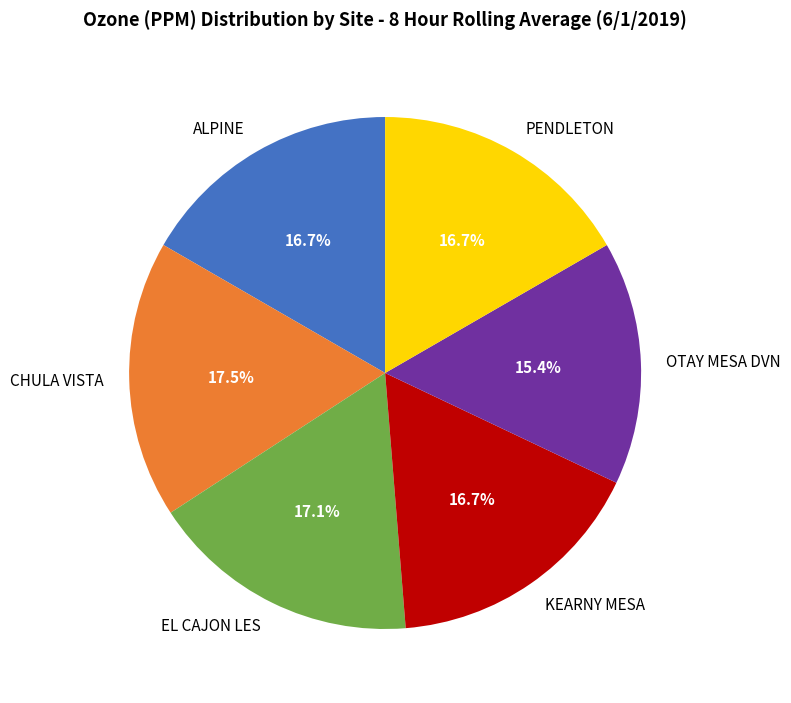

Between ALPINE and OTAY MESA DVN, which is larger?

ALPINE